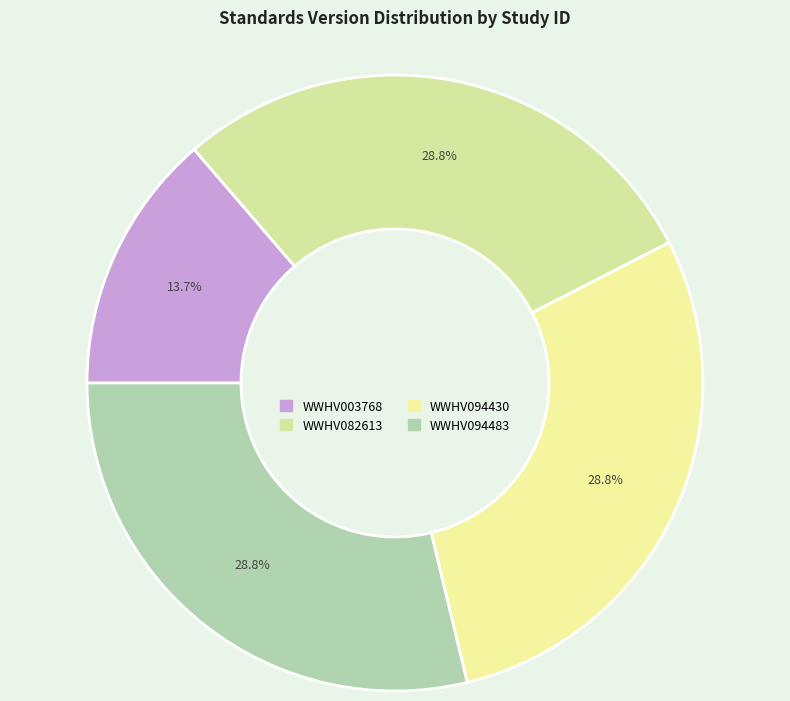

Count the number of slices in the pie.

4